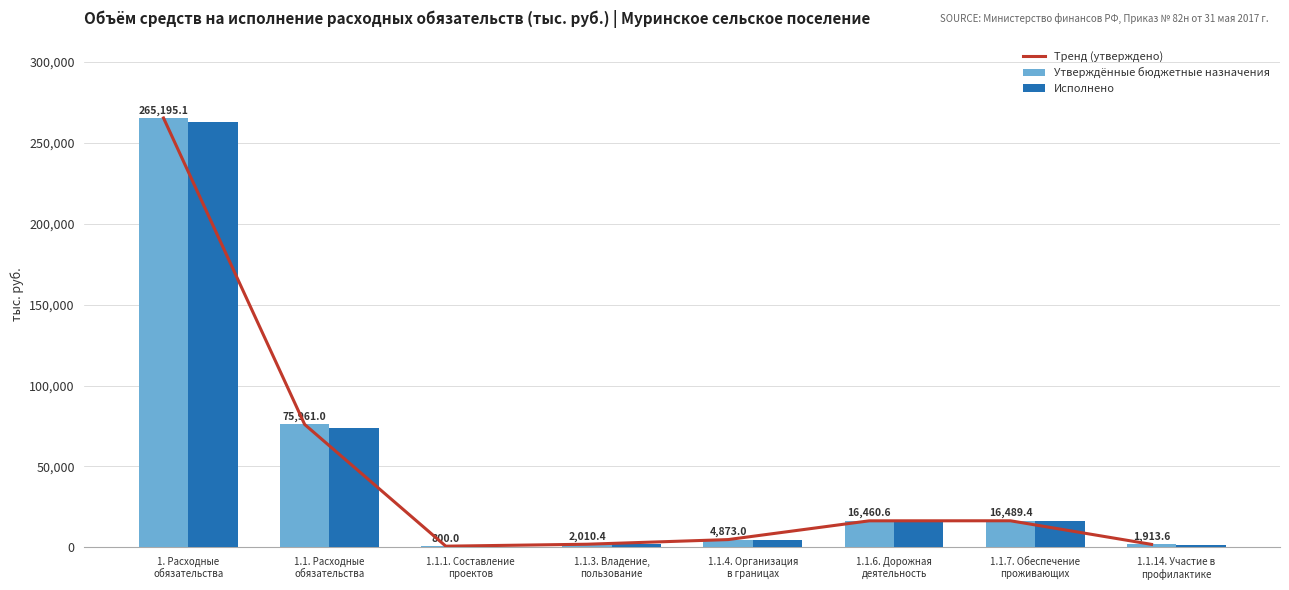

What position from the right is 1.1.1. Составление
проектов?

6